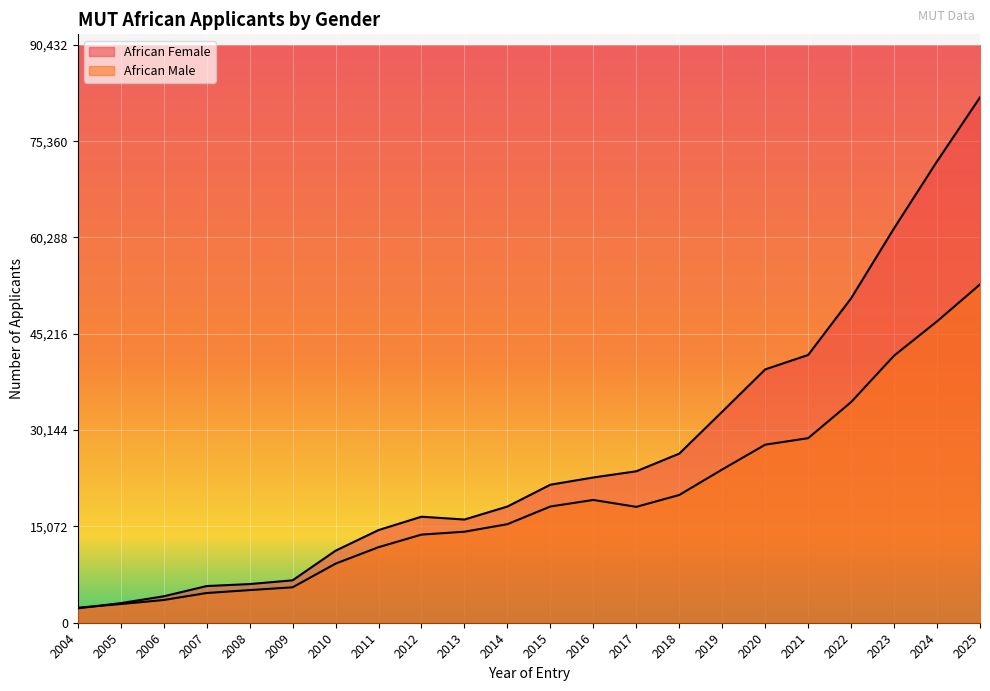

What are all the series names shown in the legend?

African Male, African Female